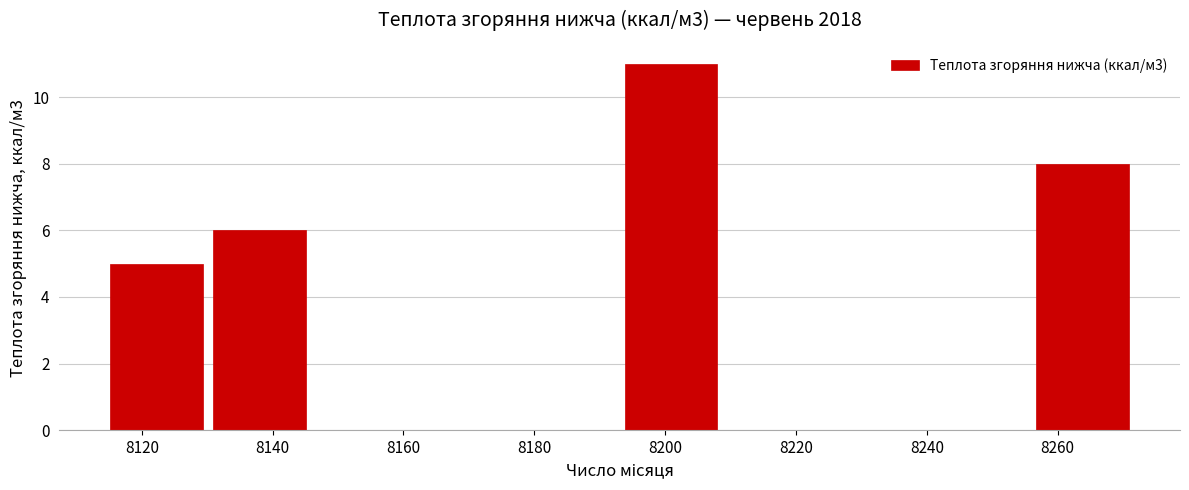

How tall is the bar that spans 8256 to 8272 on the x-axis? Neither the bar edges nor the heights are printed on the chart, so give them approximately, as read against the axes.

8